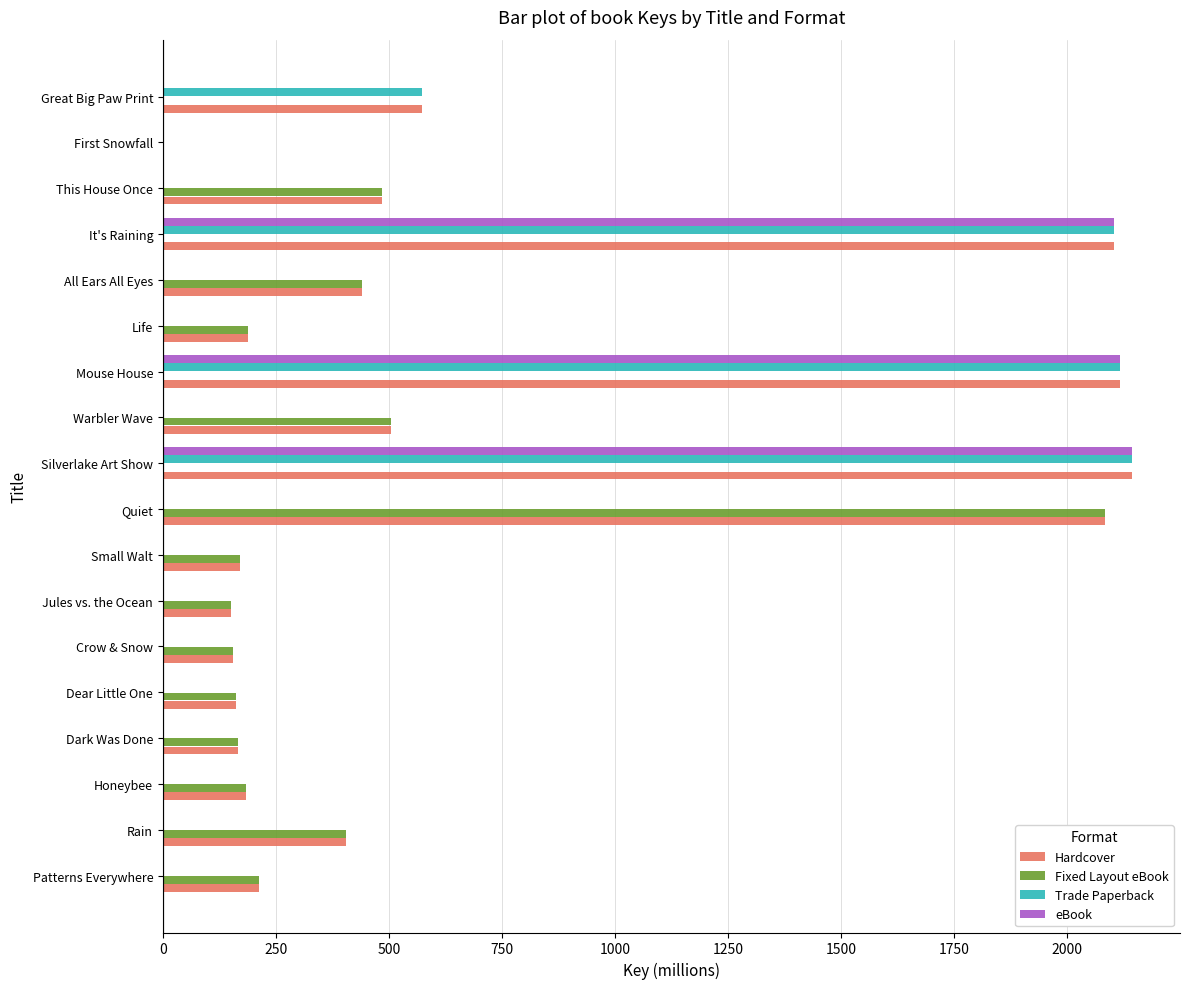

What is the approximate value of Fixed Layout eBook at Small Walt?

169.7